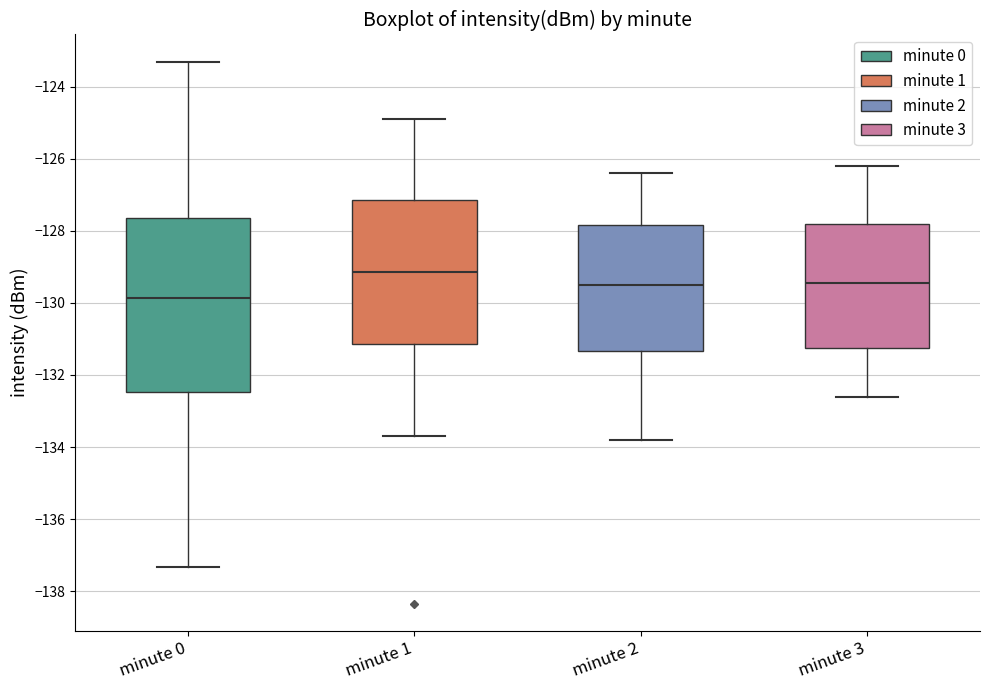

Which box is the tallest, from its lower edge to its upper edge?

minute 0